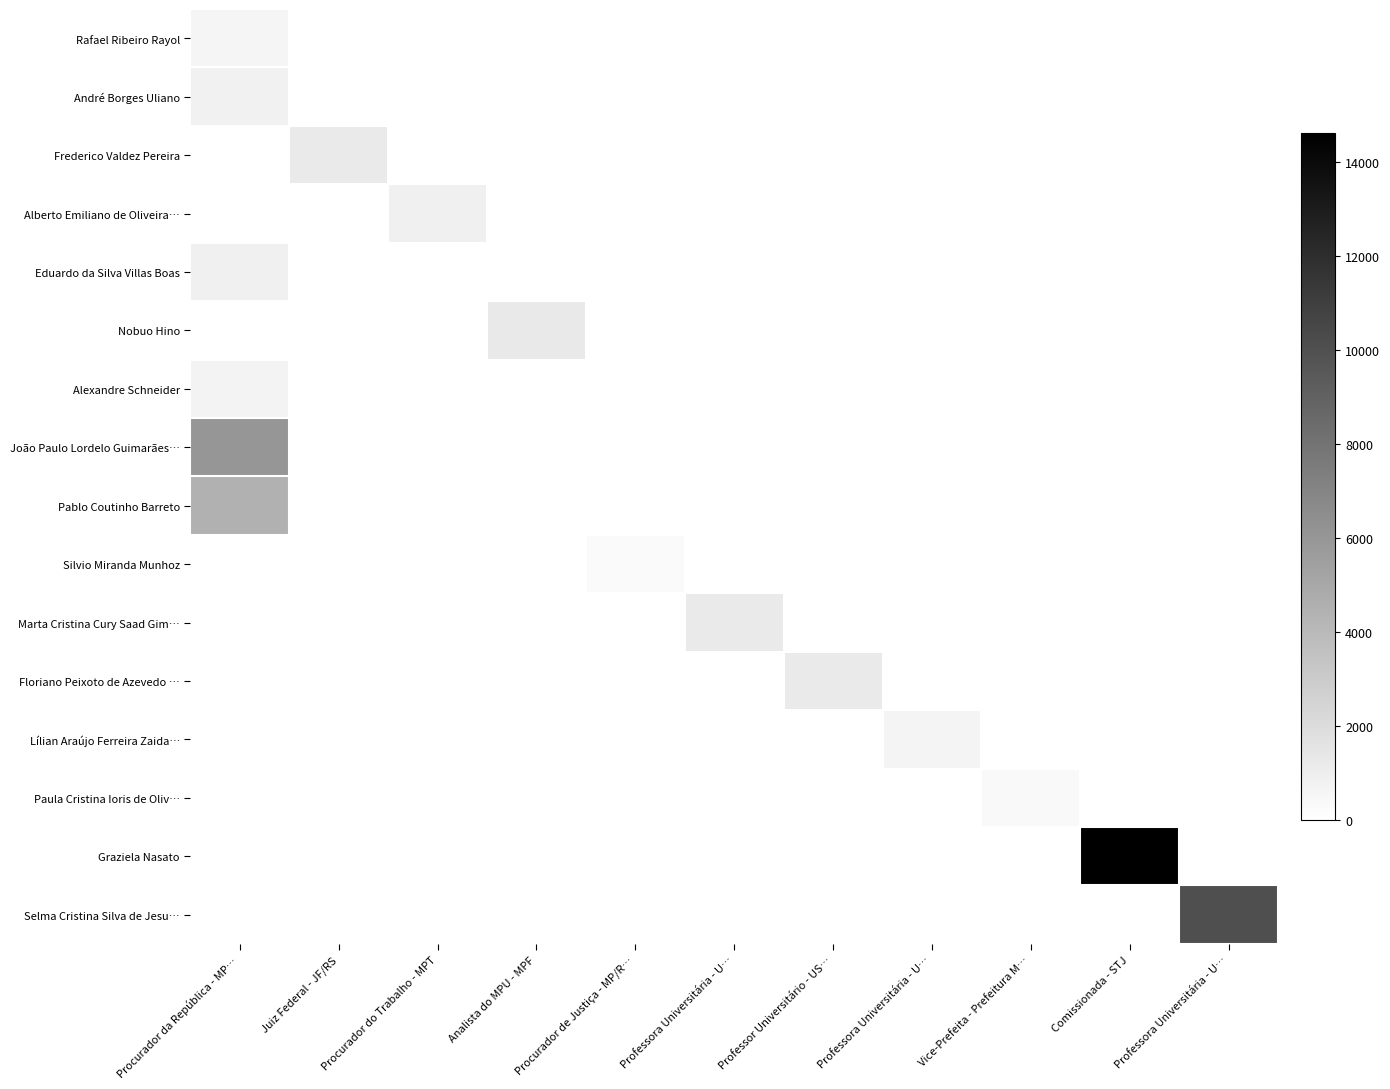

At which category is the sum across all series the highest?

Comissionada - STJ